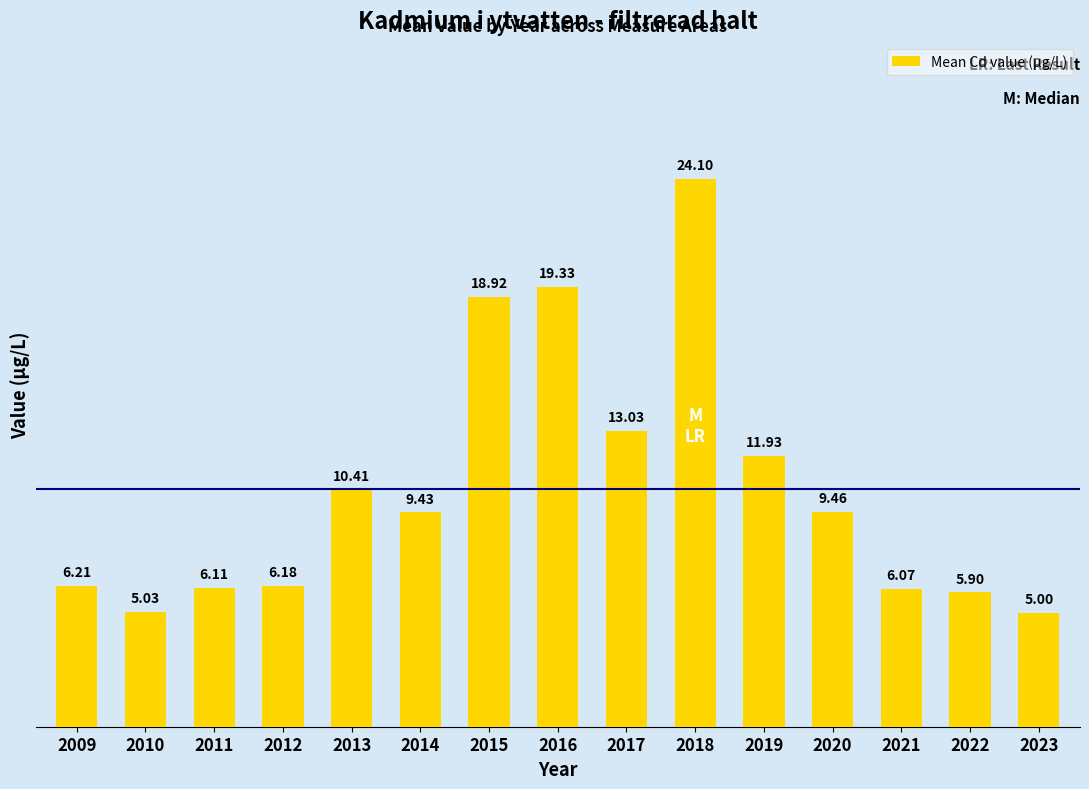

Reading left to right, transcribe all the data shown in this chart.

2009=0.0	2010=0.0	2011=0.0	2012=0.0	2013=0.0	2014=0.0	2015=0.0	2016=0.0	2017=0.0	2018=0.0	2019=0.0	2020=0.0	2021=0.0	2022=0.0	2023=0.0